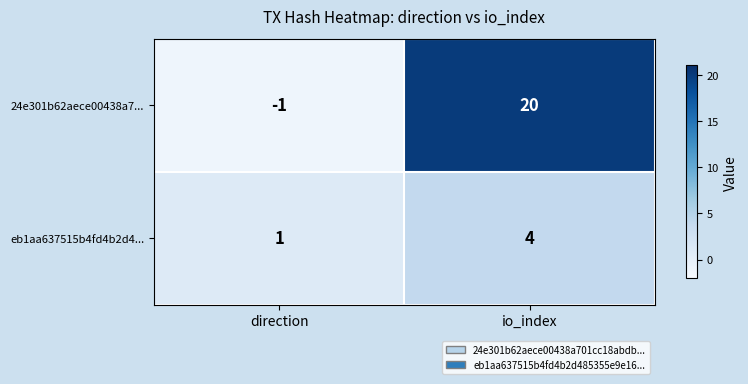

How many categories are shown in the chart?

2